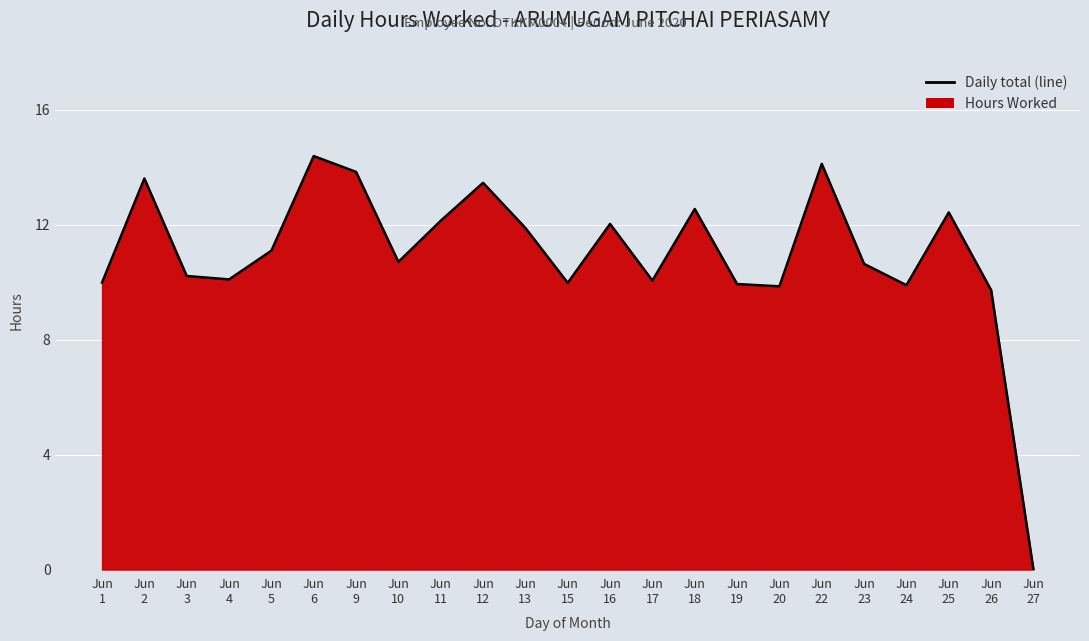

At which label is the value closest to 7?

Jun
26